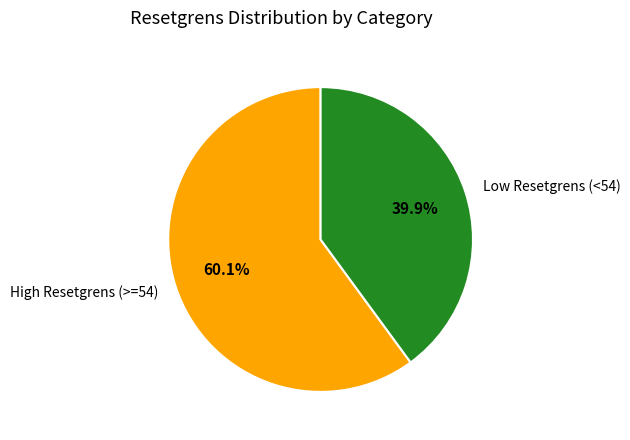

Approximately how many times larger is the value at High Resetgrens (>=54) compared to Low Resetgrens (<54)?

1.5